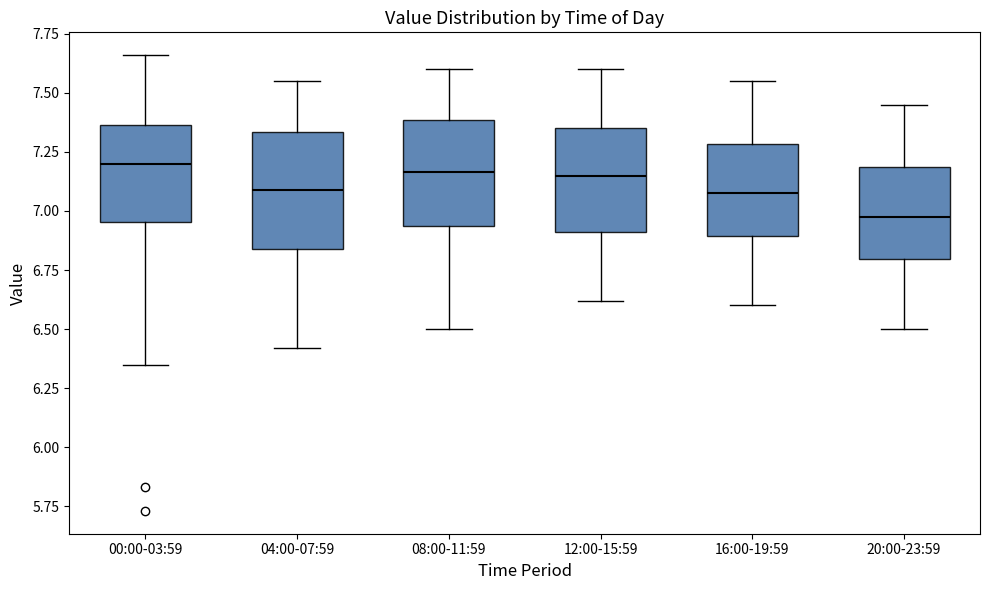

Where is the upper edge of the box for 04:00-07:59 on the y-axis? The values are not printed on the chart, so give them approximately, as read against the axis.

7.35